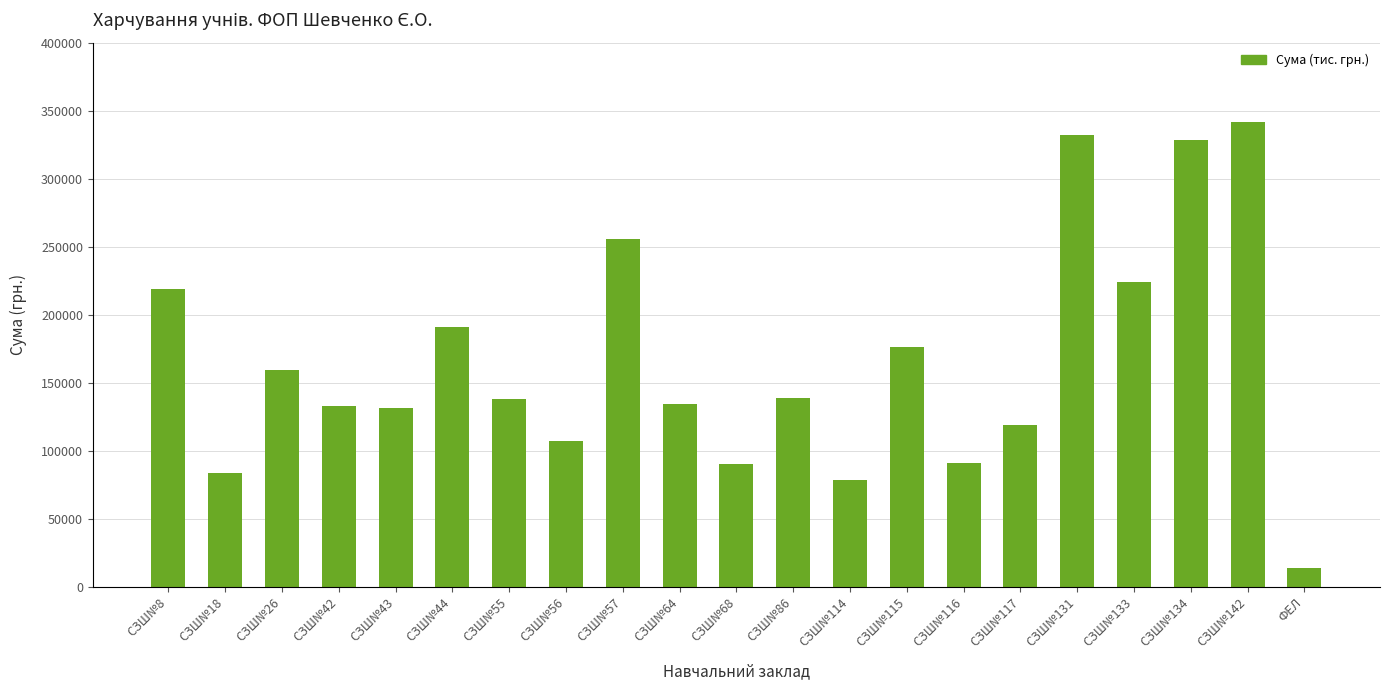

What is the change in value from СЗШ№26 to СЗШ№133?

+64592.5